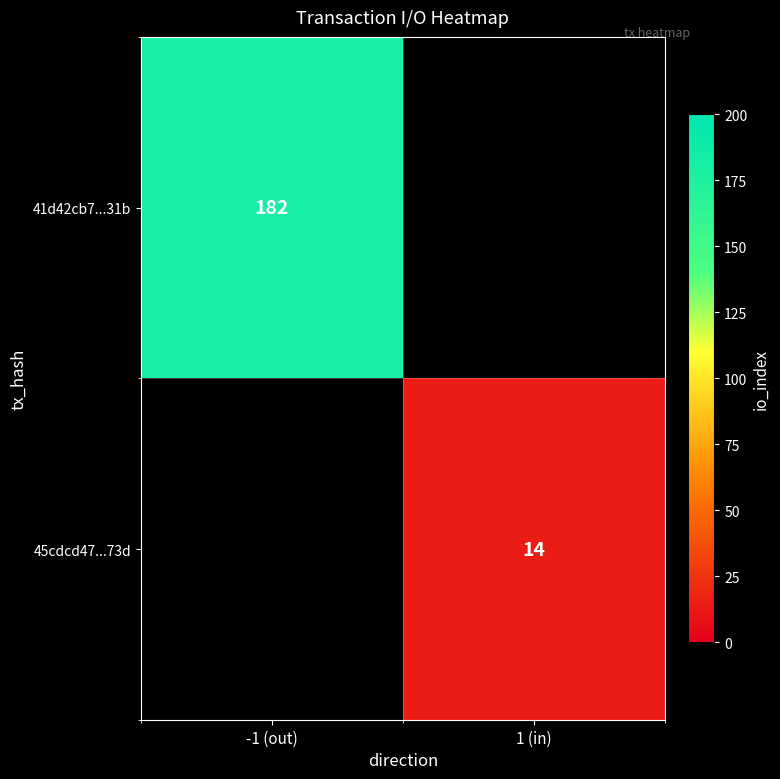

The value of 41d42cb7...31b at -1 (out) is 182. True or false?

True